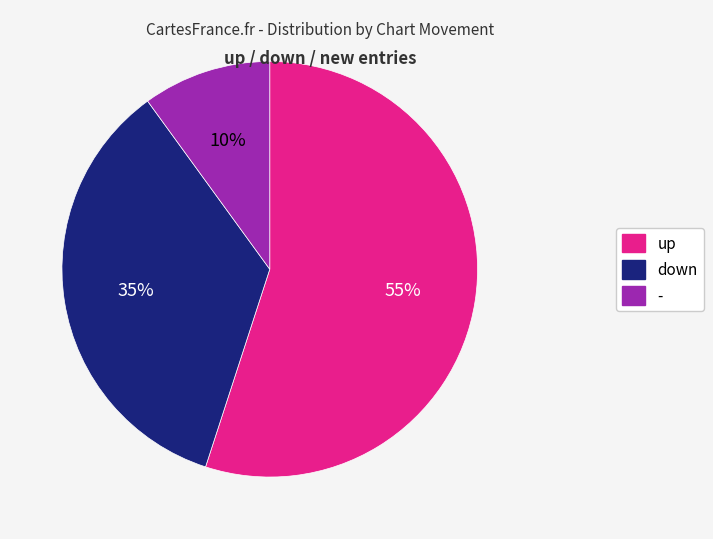

What percentage is the up slice, to the nearest percent?

55%